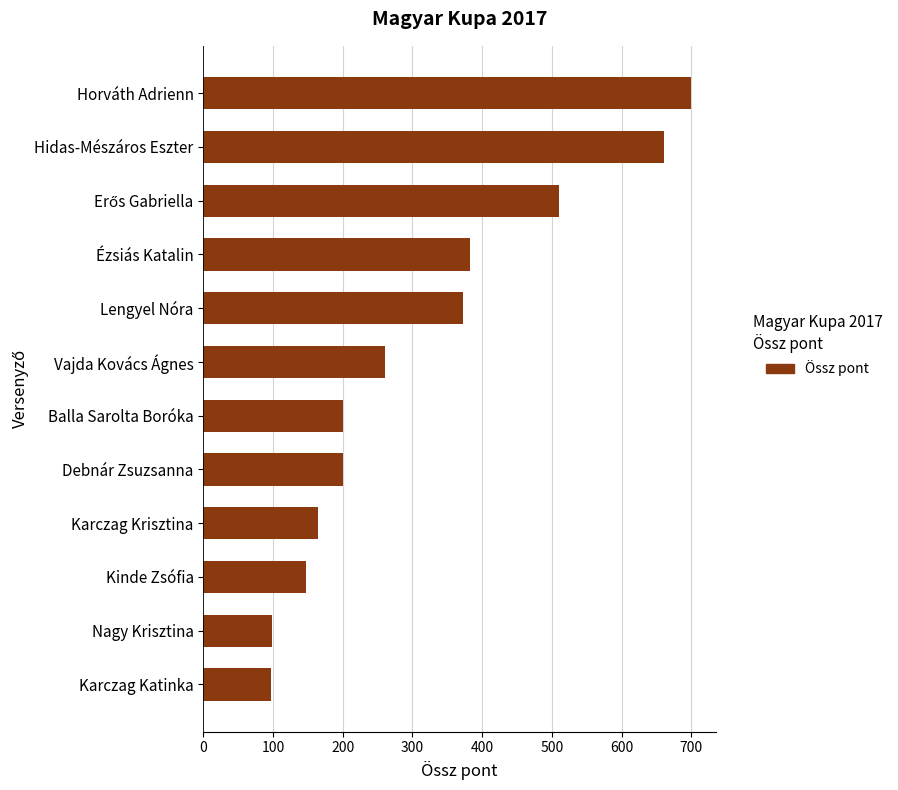

What is the maximum value shown in the chart?

700.0